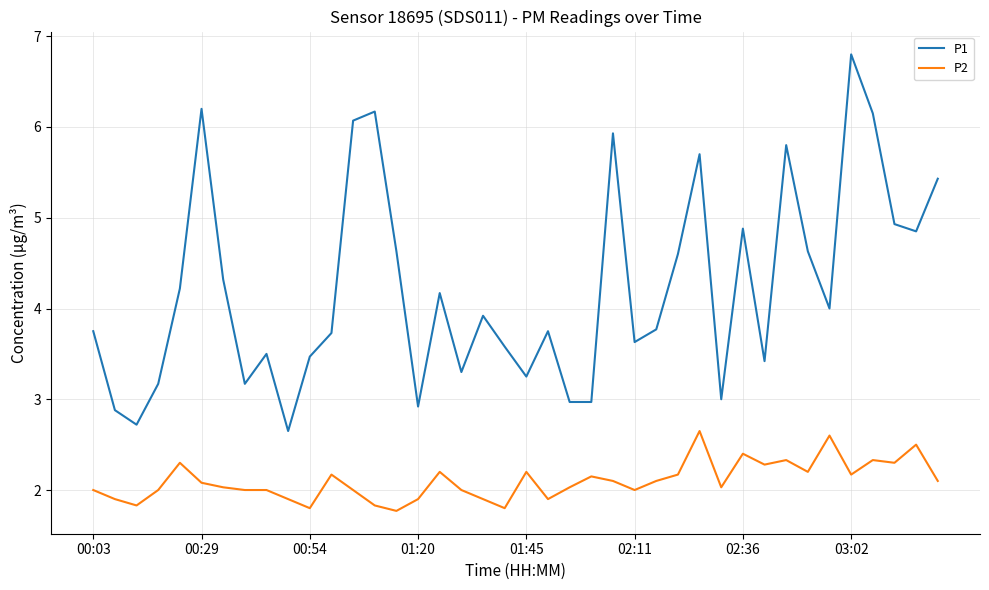

Rank the series by their average value, from lowest to highest.

P2, P1